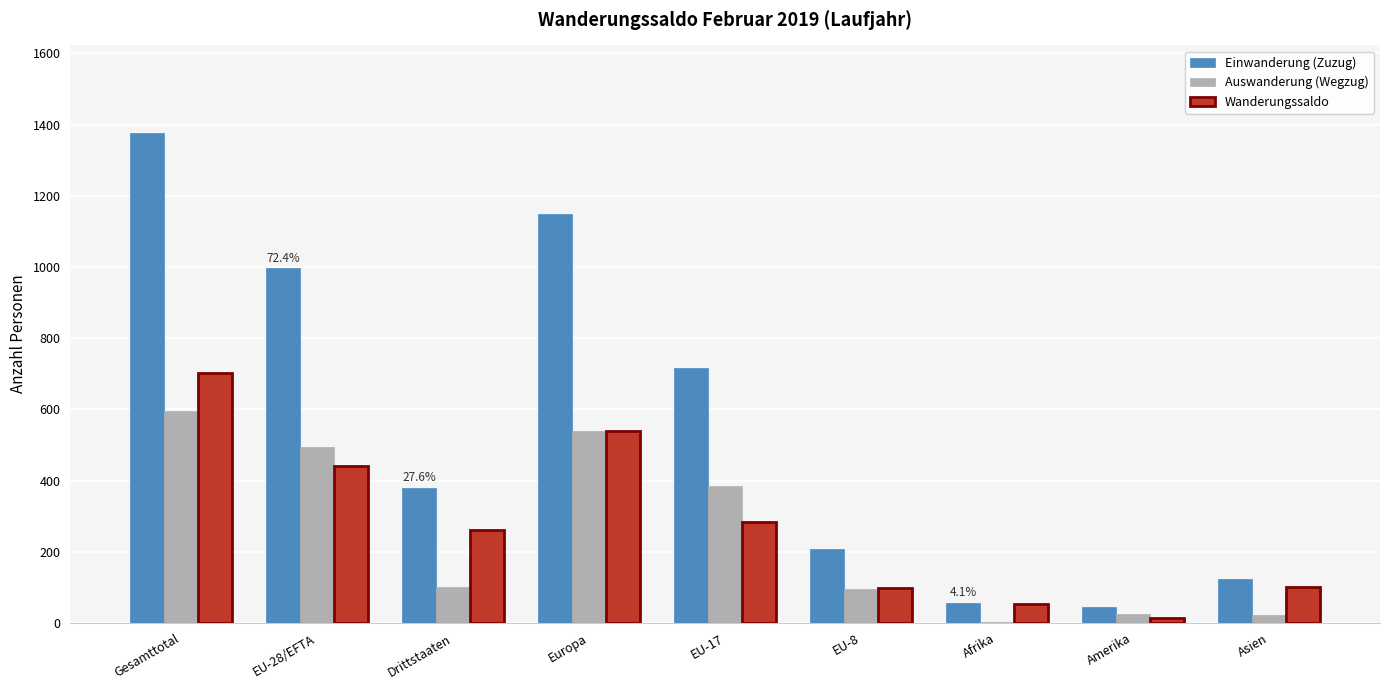

Which series has the largest total across all categories?

Einwanderung (Zuzug)